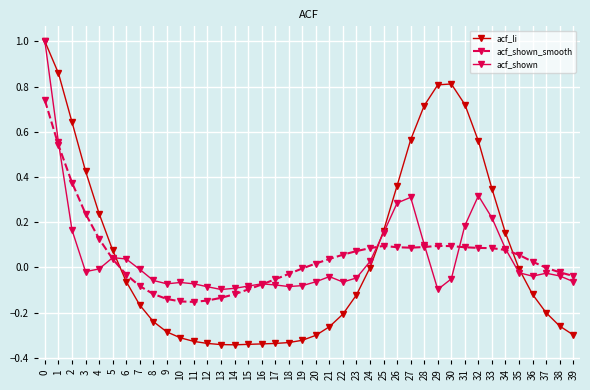

True or false: acf_shown has more than 2 points higher than both neighbors.

True